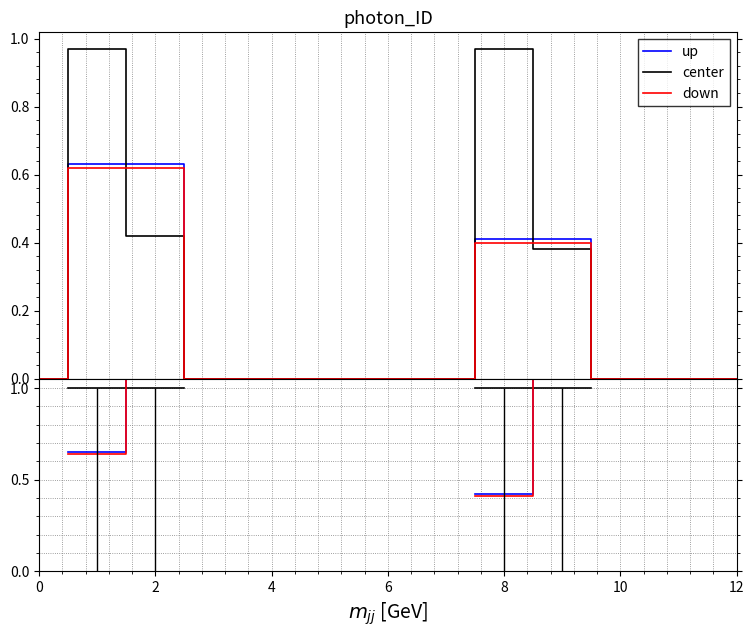

Is it true that center equals 0.4 at 2?

False